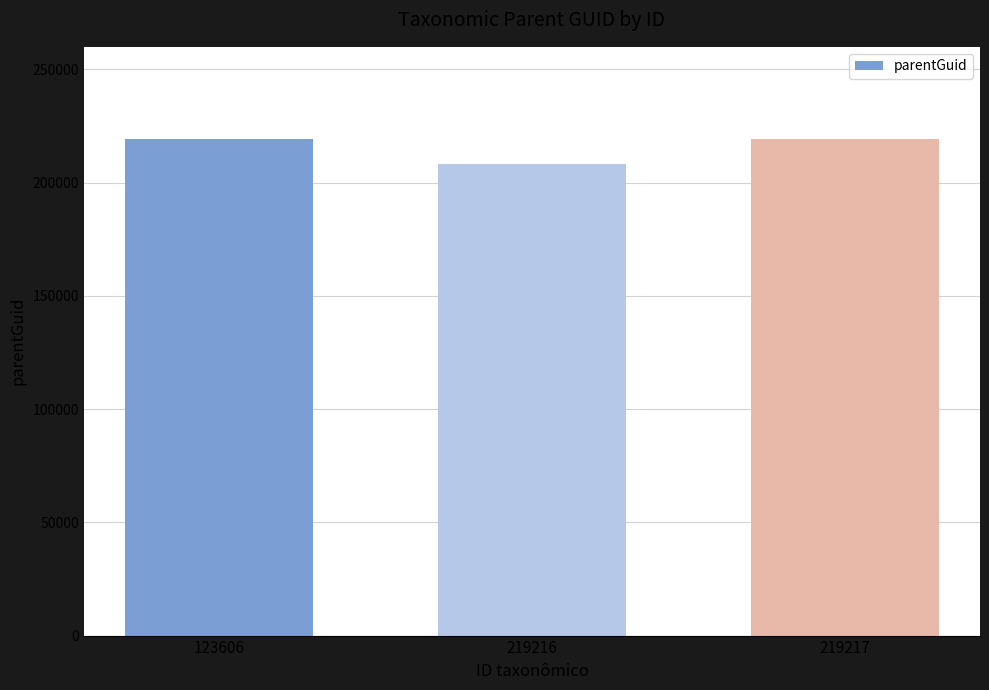

What is the sum of the values at 123606 and 219216?

427552